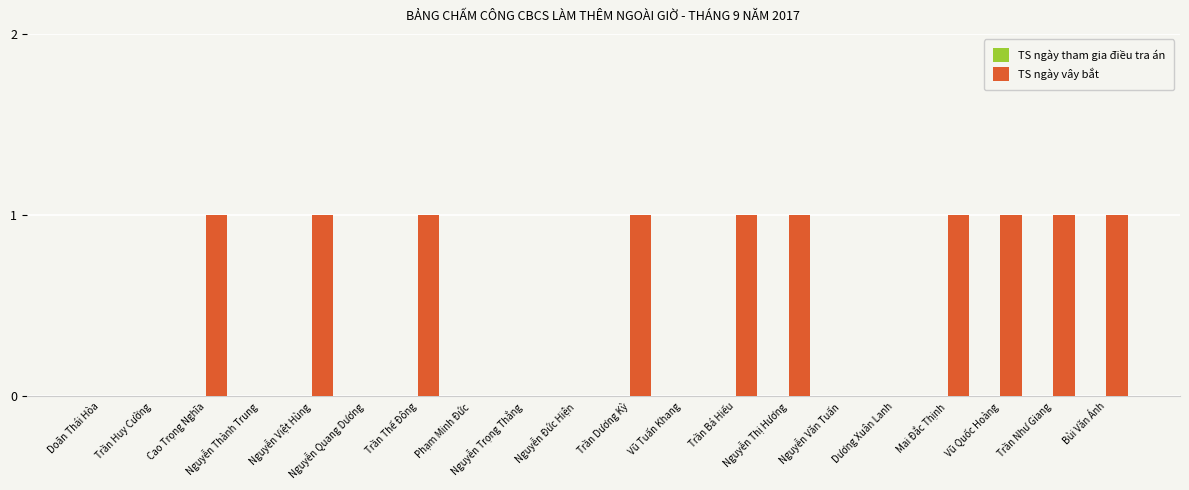

What is the sum of all values?

10